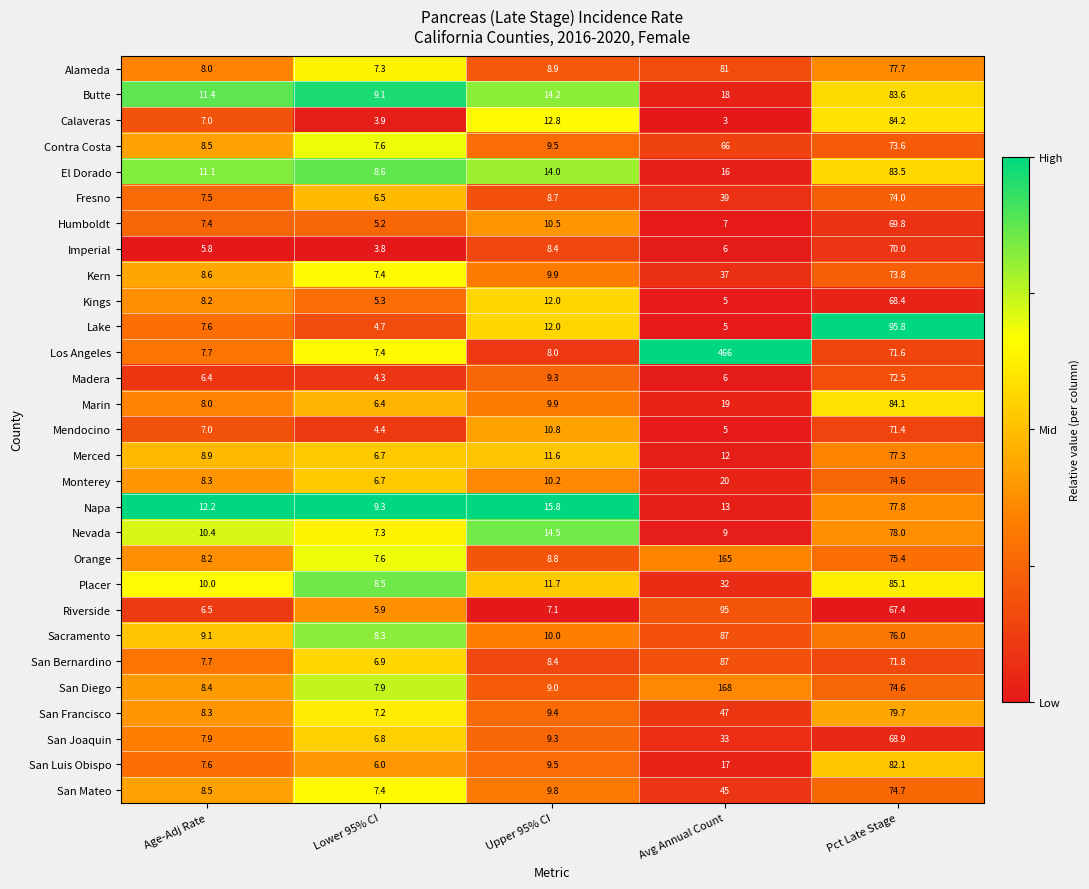

What value does the San Bernardino series have at Lower 95% CI?

6.9